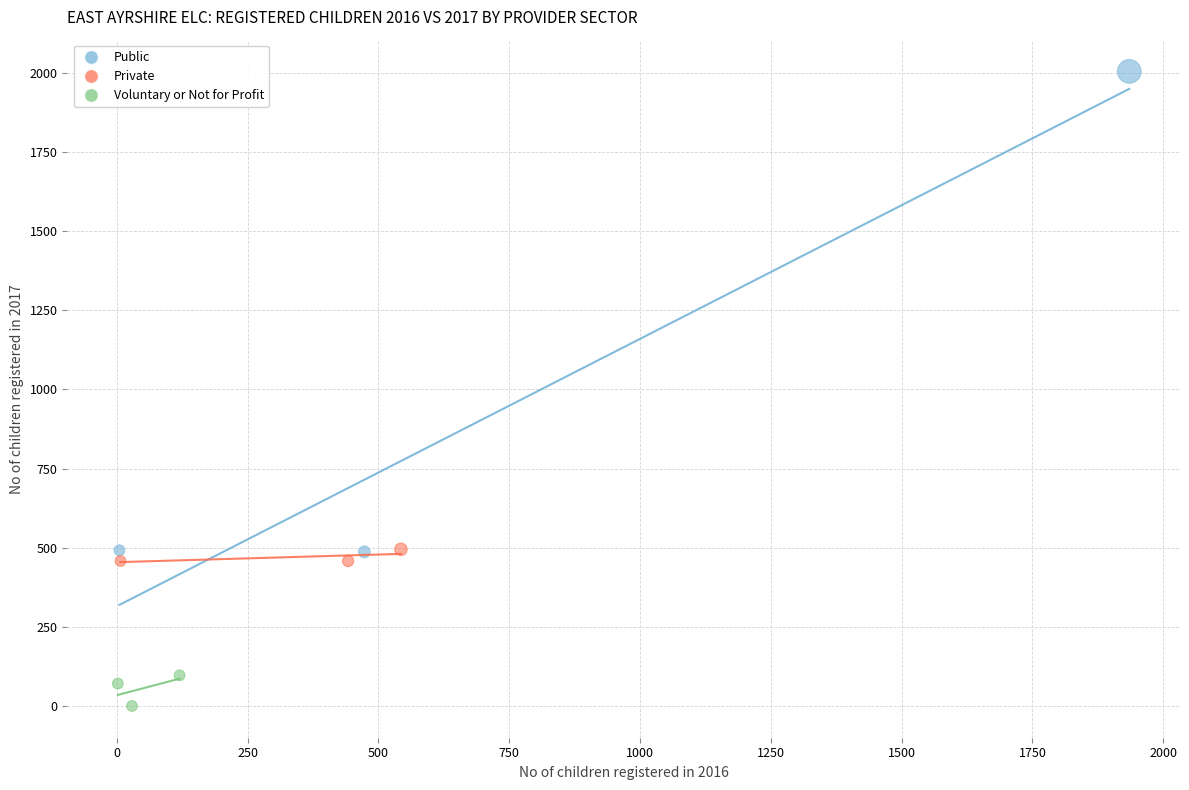

Which series contains the lowest Y value?

Voluntary or Not for Profit